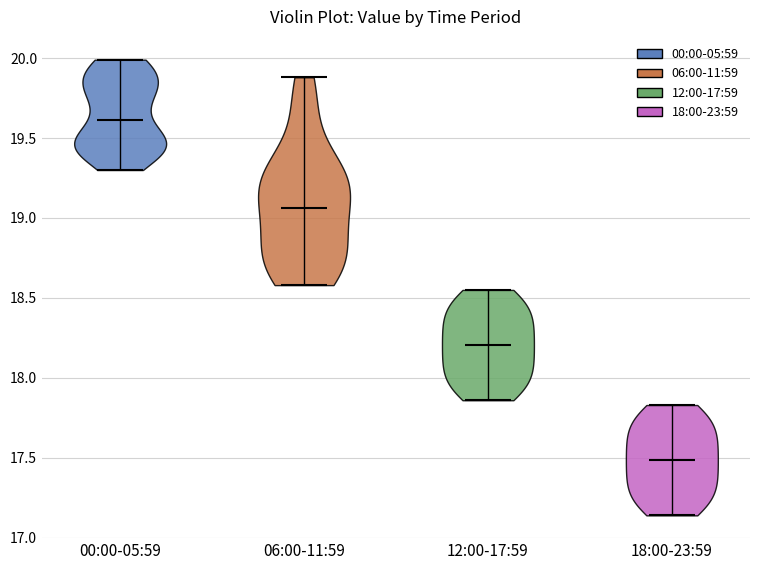

Reading left to right, read every violin against the y-axis: where its median line is, and the lowest and highest points it reaches. The values are not printed on the chart, so give them approximately, as read against the axis.

00:00-05:59: median line 19.60, lowest point 19.30, highest point 20.00
06:00-11:59: median line 19.05, lowest point 18.60, highest point 19.90
12:00-17:59: median line 18.20, lowest point 17.85, highest point 18.55
18:00-23:59: median line 17.50, lowest point 17.15, highest point 17.85